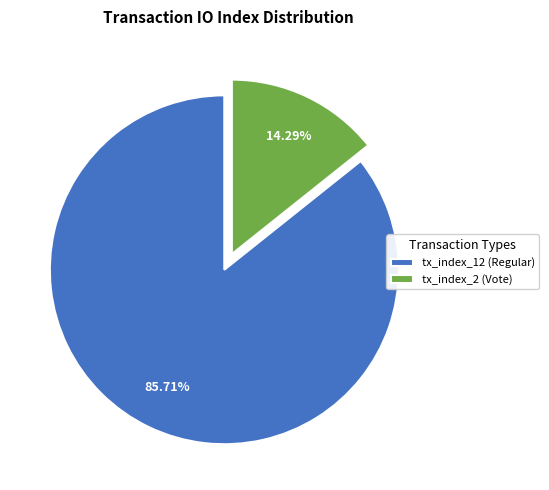

To the nearest percent, what is the average slice percentage?

50%